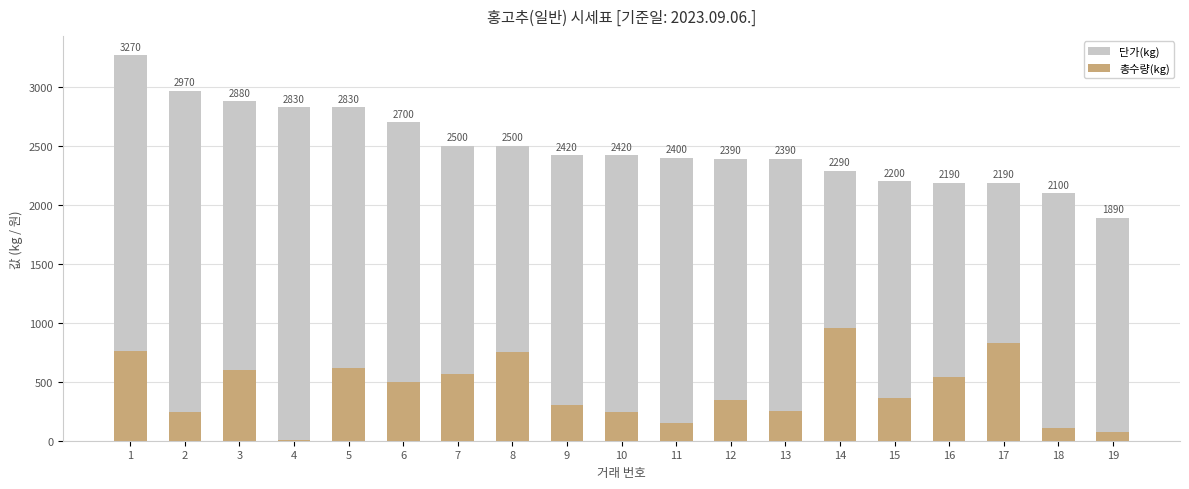

Read the 단가(kg) value at 12.

2390